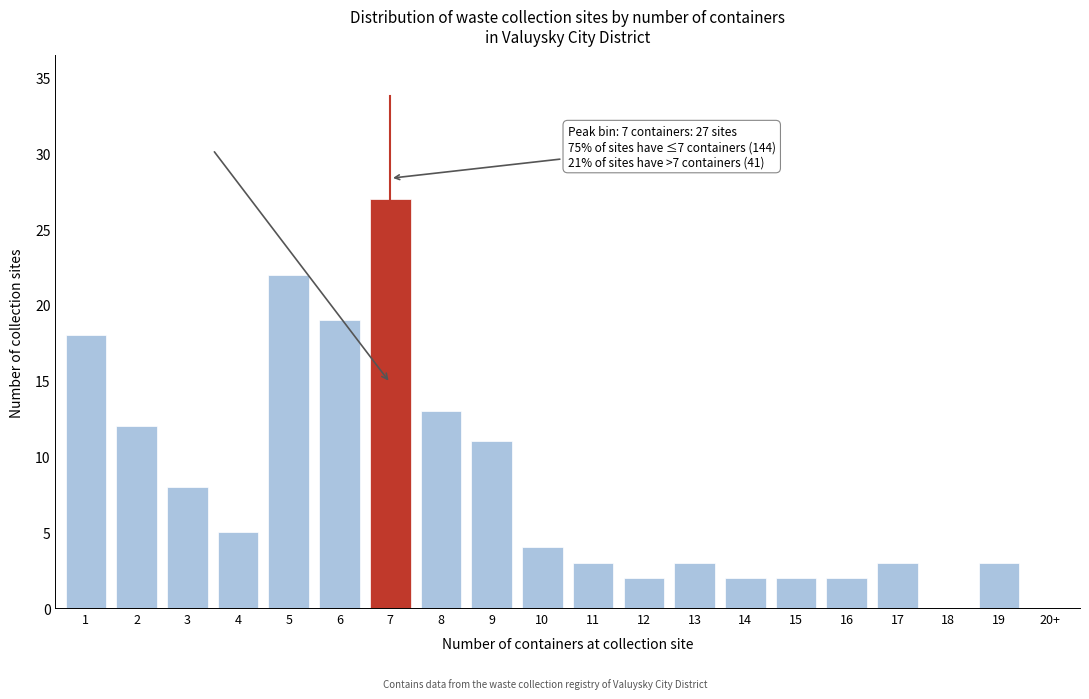

Reading right to left, transcribe all the data shown in this chart.

20+=0	19=3	18=0	17=3	16=2	15=2	14=2	13=3	12=2	11=3	10=4	9=11	8=13	7=27	6=19	5=22	4=5	3=8	2=12	1=18